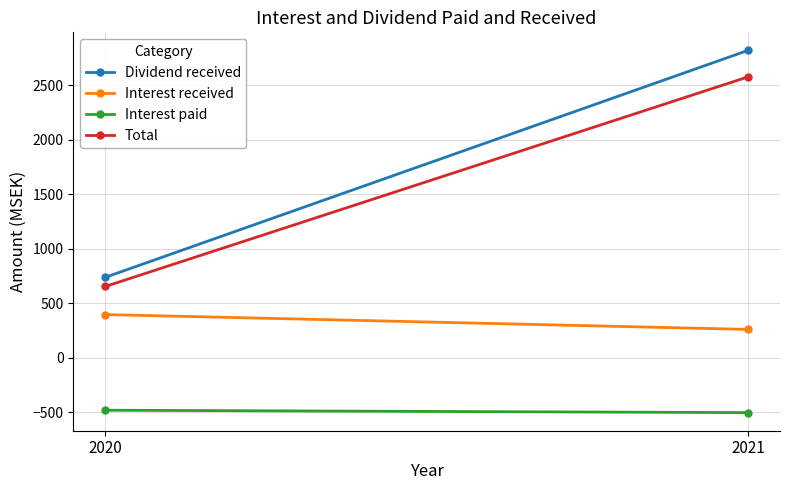

What are all the series names shown in the legend?

Dividend received, Interest received, Interest paid, Total